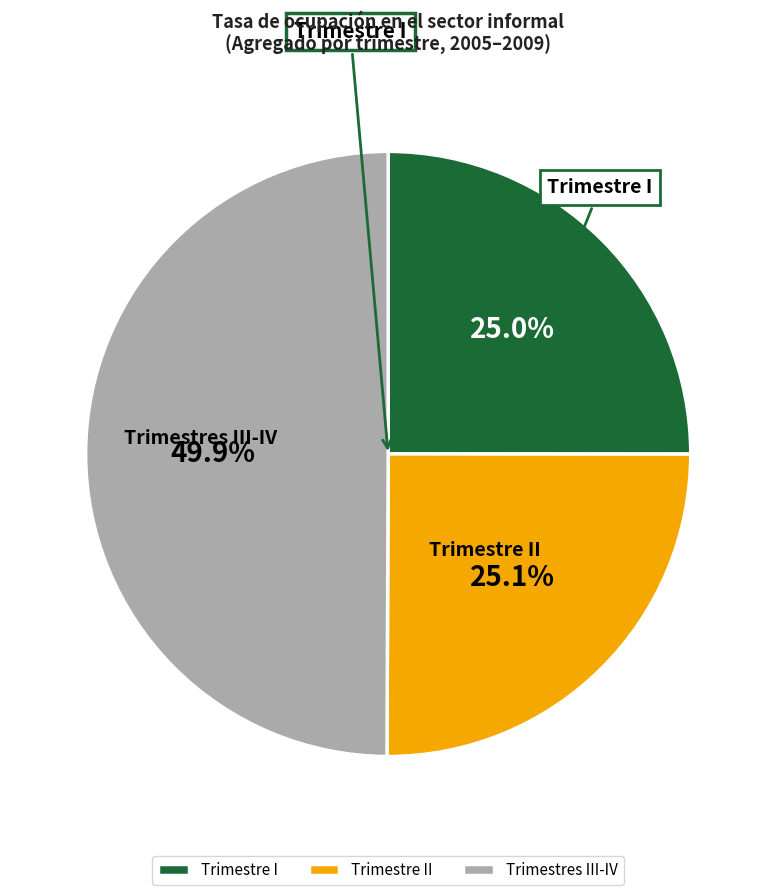

Which category has the biggest portion of the pie?

Trimestres III-IV